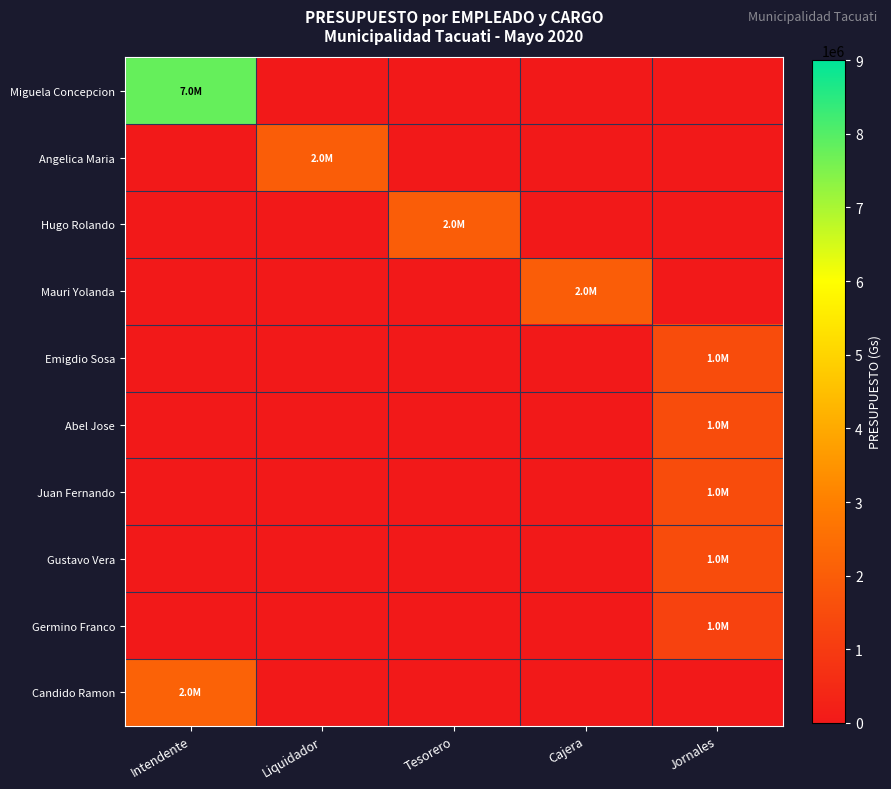

Reading left to right, extract all data points from this chart.

Miguela Concepcion: Intendente=7800000	Liquidador=0	Tesorero=0	Cajera=0	Jornales=0
Angelica Maria: Intendente=0	Liquidador=2020000	Tesorero=0	Cajera=0	Jornales=0
Hugo Rolando: Intendente=0	Liquidador=0	Tesorero=2020000	Cajera=0	Jornales=0
Mauri Yolanda: Intendente=0	Liquidador=0	Tesorero=0	Cajera=2020000	Jornales=0
Emigdio Sosa: Intendente=0	Liquidador=0	Tesorero=0	Cajera=0	Jornales=1500000
Abel Jose: Intendente=0	Liquidador=0	Tesorero=0	Cajera=0	Jornales=1500000
Juan Fernando: Intendente=0	Liquidador=0	Tesorero=0	Cajera=0	Jornales=1500000
Gustavo Vera: Intendente=0	Liquidador=0	Tesorero=0	Cajera=0	Jornales=1500000
Germino Franco: Intendente=0	Liquidador=0	Tesorero=0	Cajera=0	Jornales=1200000
Candido Ramon: Intendente=2162000	Liquidador=0	Tesorero=0	Cajera=0	Jornales=0